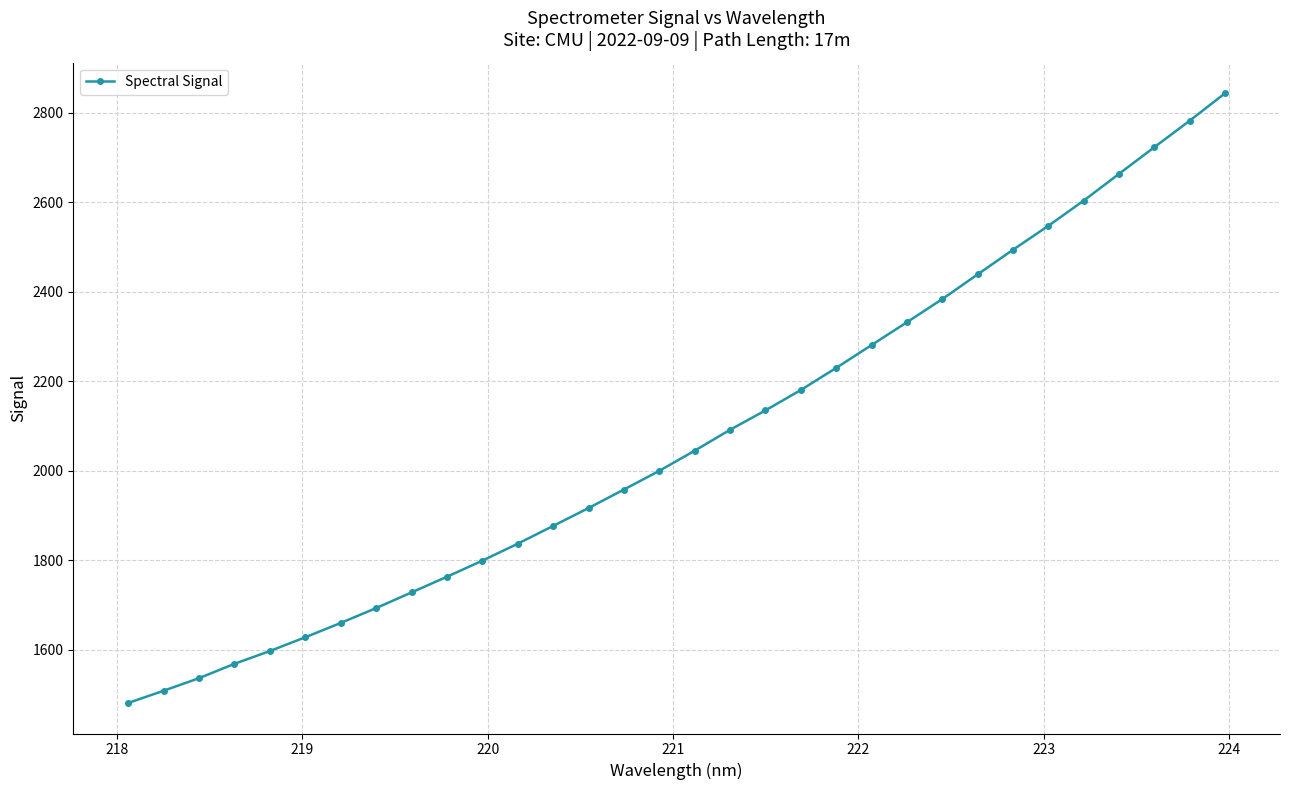

True or false: there are more than 2 points higher than both neighbors.

False